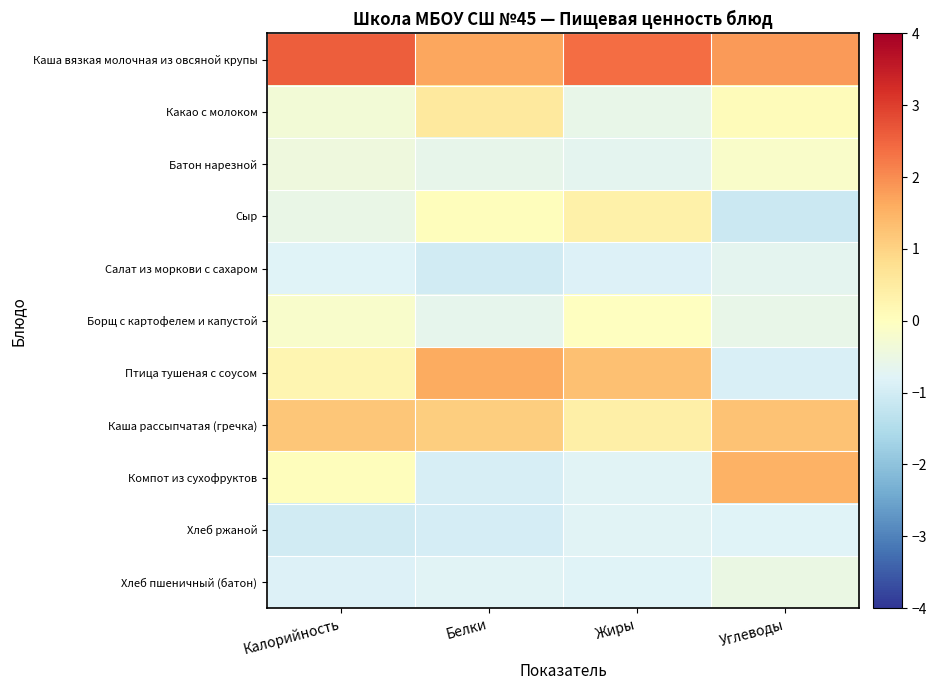

Count the number of categories in the chart.

4